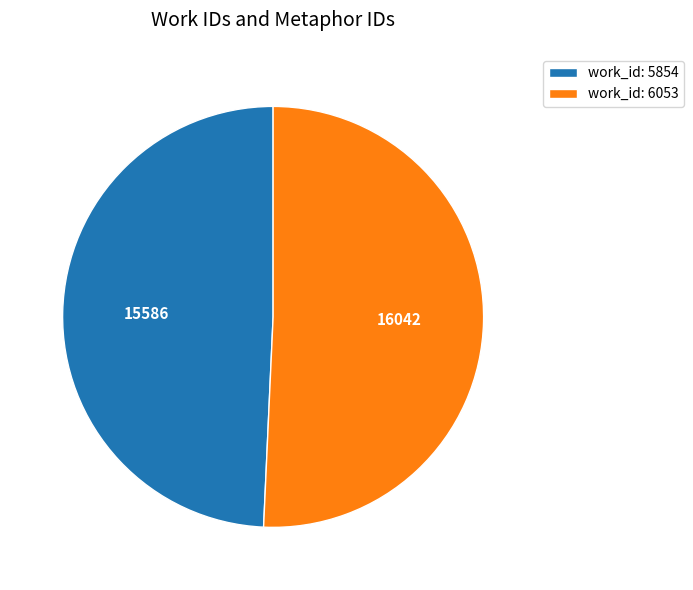

Which slice is the smallest?

work_id: 5854